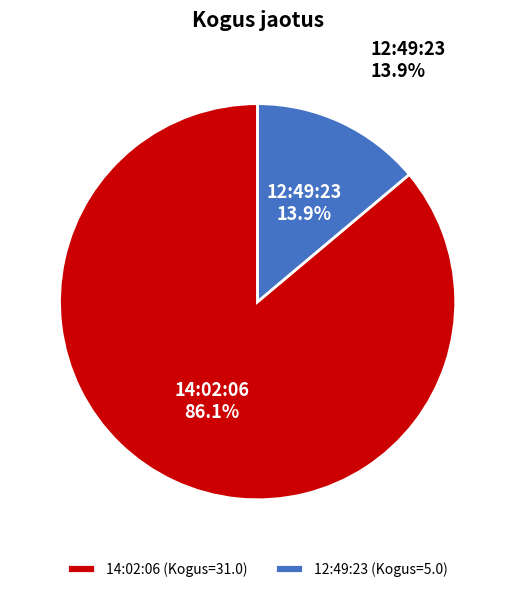

What percentage is the 14:02:06 slice, to the nearest percent?

86%